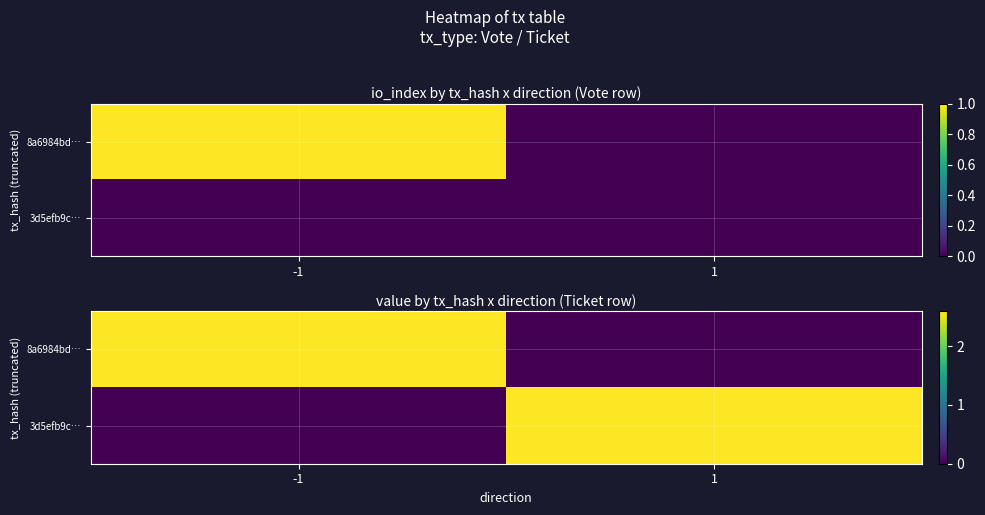

What is the greatest value displayed?

2.6